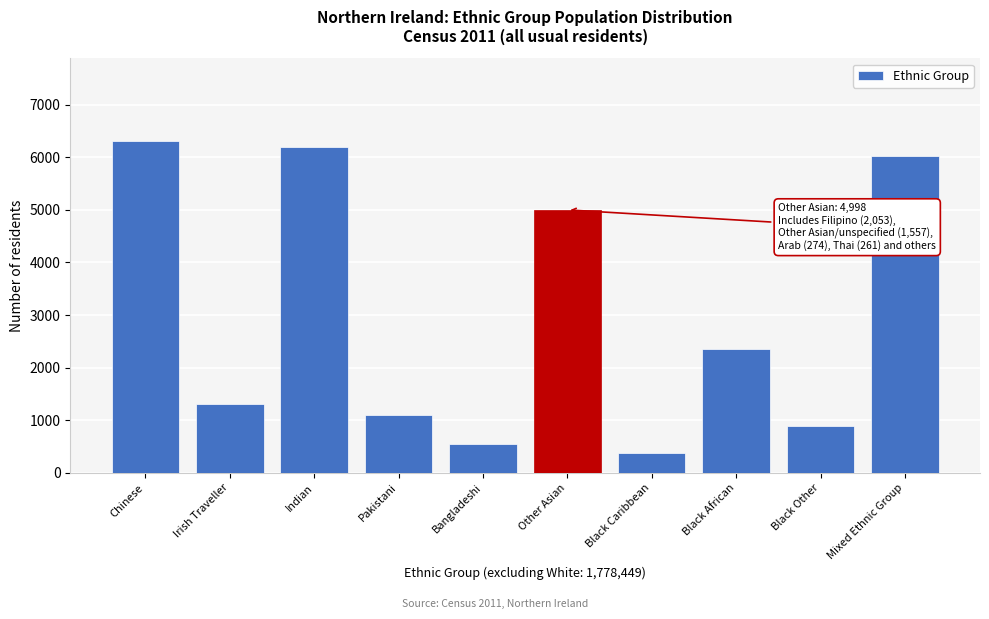

Reading left to right, extract all data points from this chart.

6303	1301	6198	1091	540	4998	372	2345	899	6014